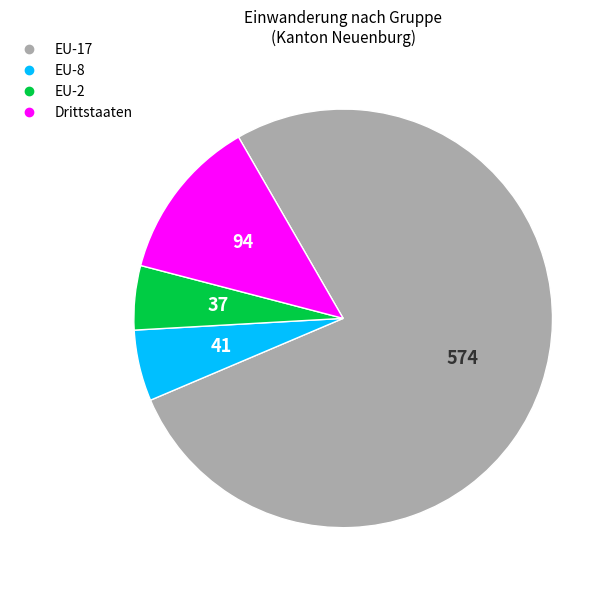

Is there any slice that represents more than half of the pie?

Yes